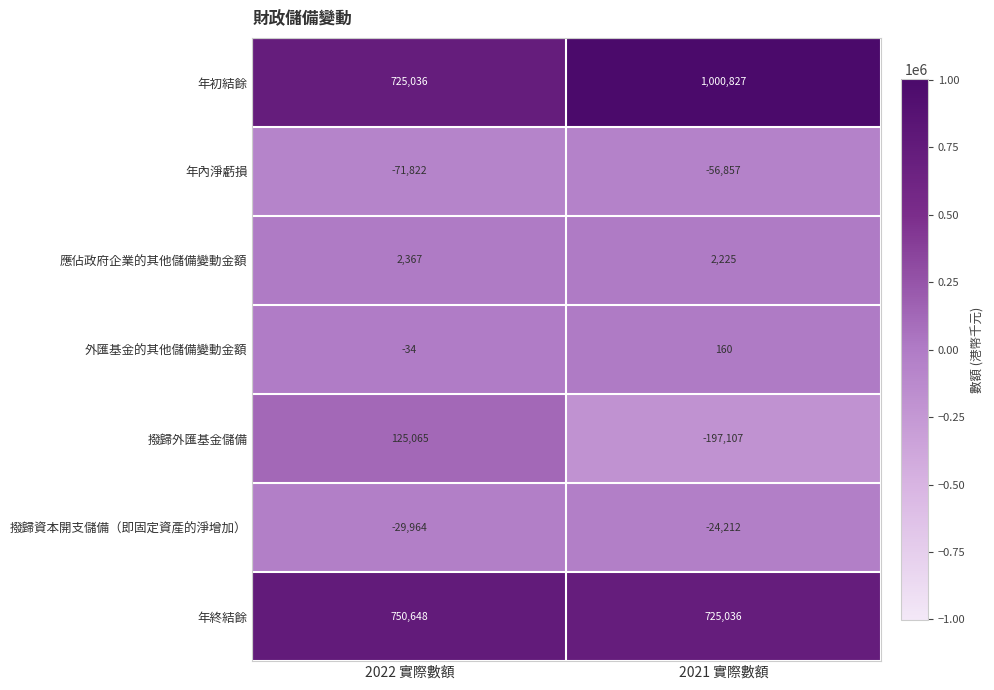

What is the sum of all 撥歸外匯基金儲備 values?

-72042